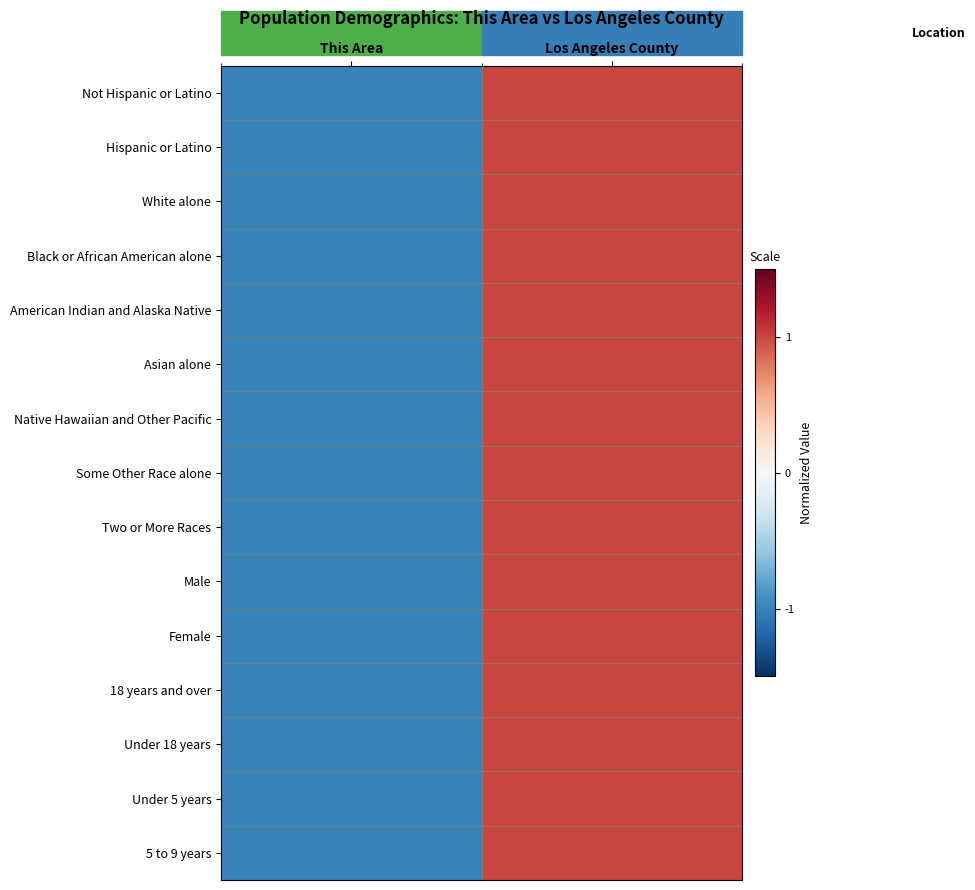

Rank the series by their maximum value, from highest to lowest.

Not Hispanic or Latino, Hispanic or Latino, White alone, Black or African American alone, American Indian and Alaska Native, Asian alone, Native Hawaiian and Other Pacific, Some Other Race alone, Two or More Races, Male, Female, 18 years and over, Under 18 years, Under 5 years, 5 to 9 years